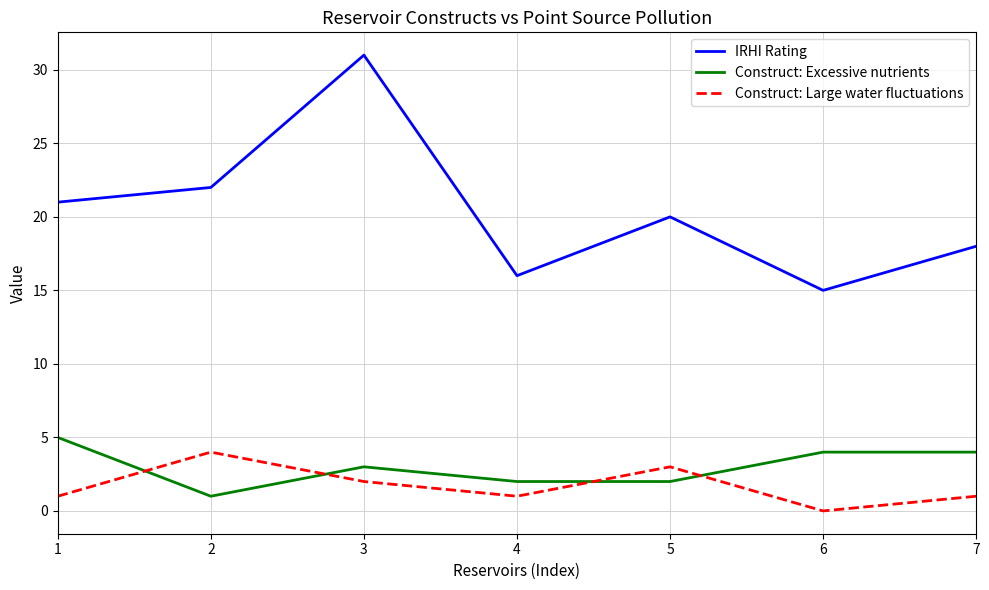

What is the difference between the second highest and minimum values in the Construct: Large water fluctuations series?

3